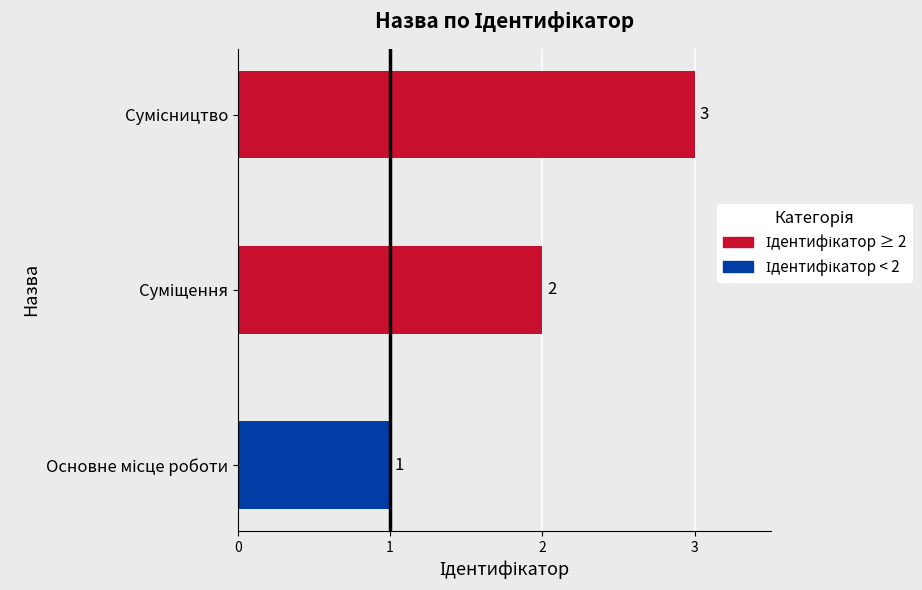

How many values are between 1 and 3?

3